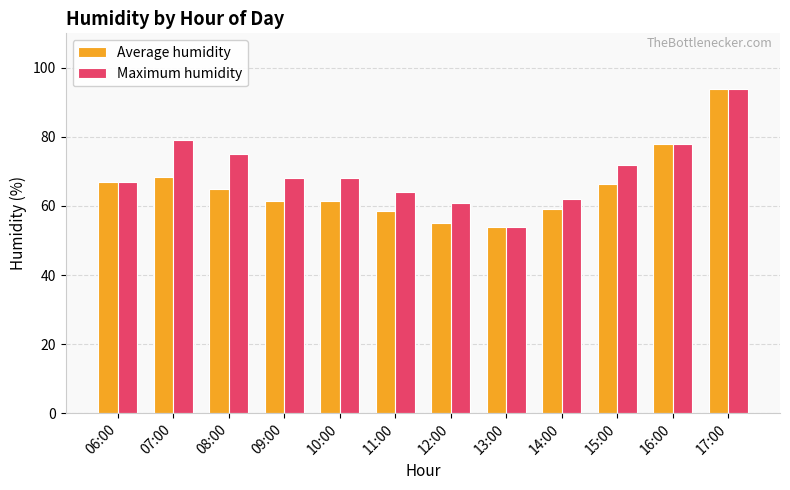

What are all the series names shown in the legend?

Average humidity, Maximum humidity